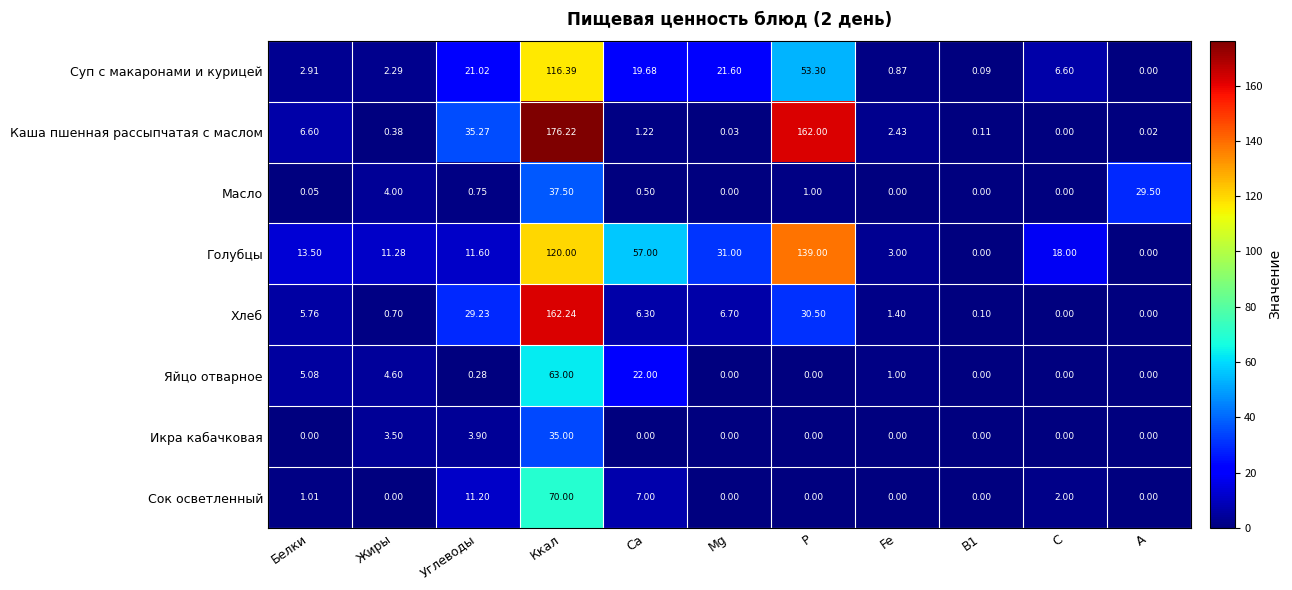

What is the greatest value displayed?

176.2